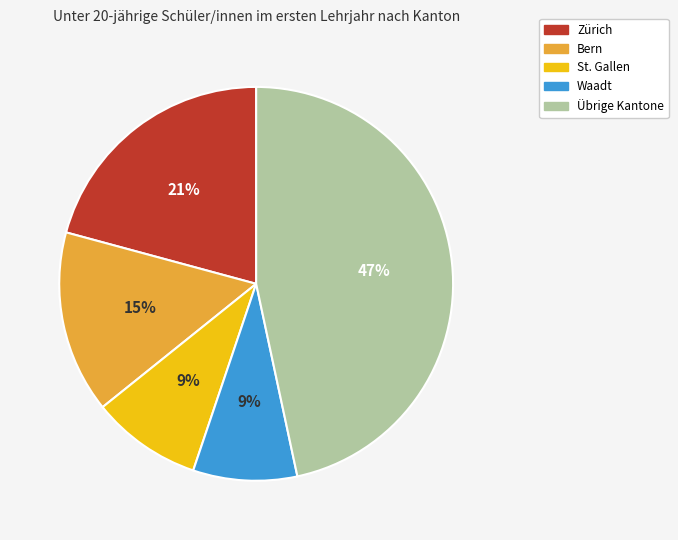

To the nearest percent, what is the difference between the largest and smallest slice percentages?

38%